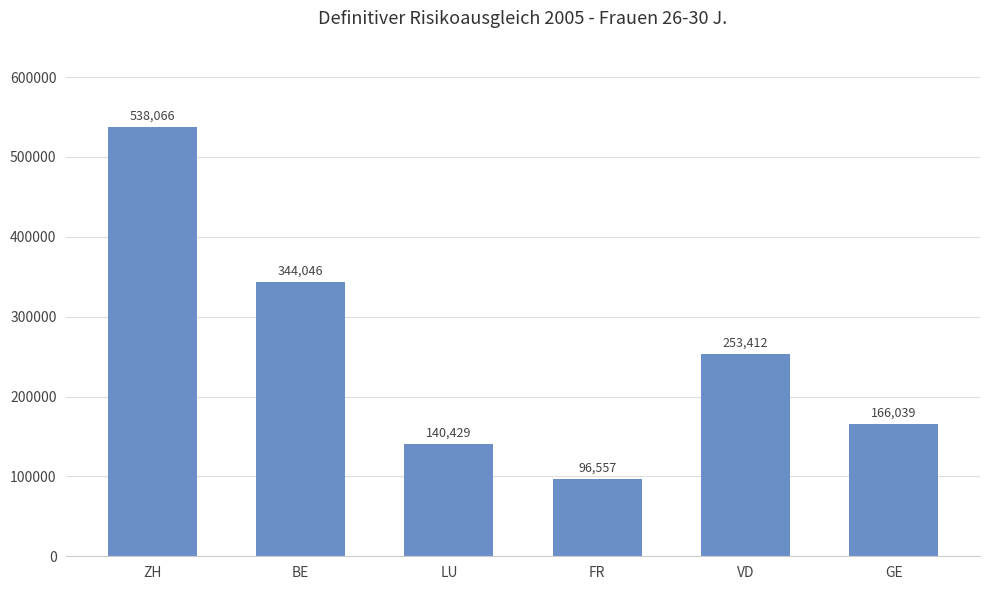

Approximately how many times larger is the value at VD compared to LU?

1.8